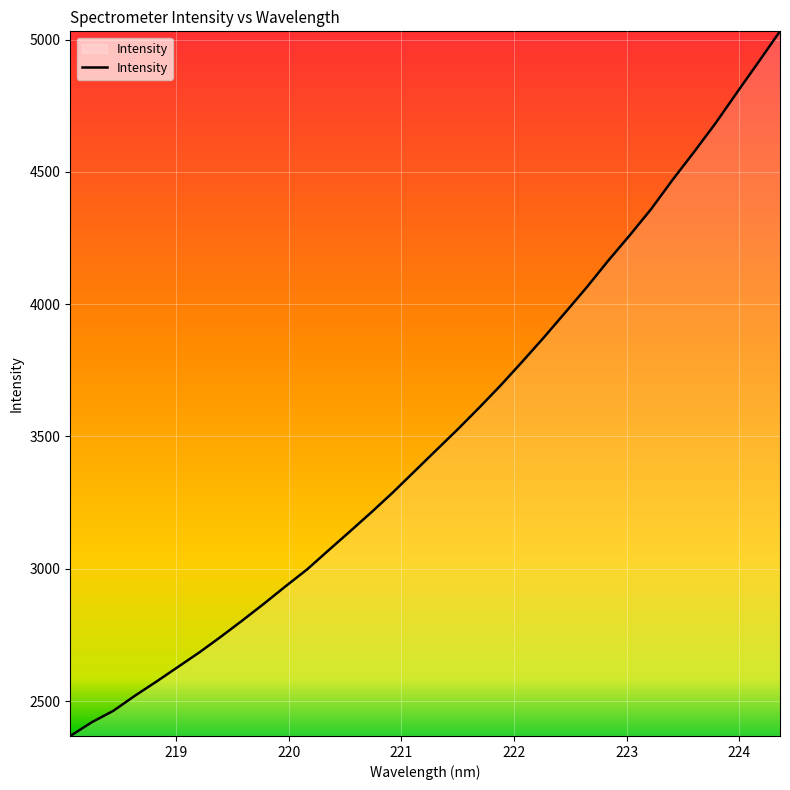

What is the maximum value shown in the chart?

5031.2